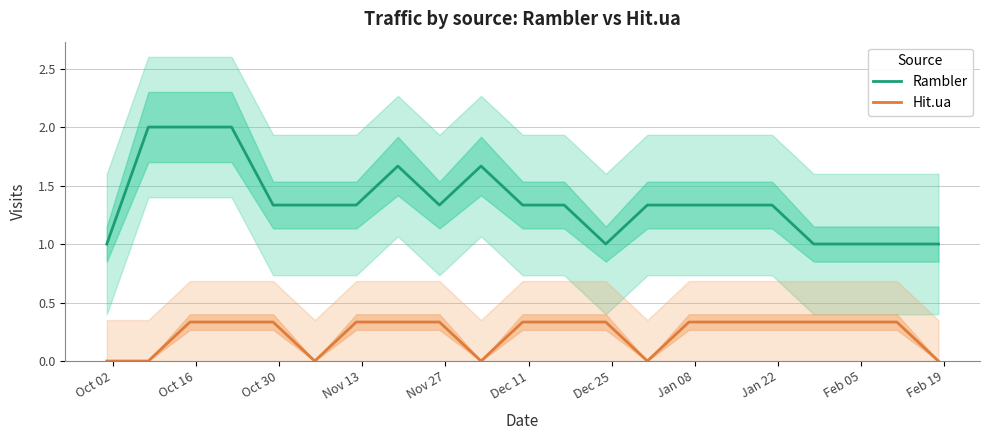

What is the difference between the second highest and minimum values in the Hit.ua series?

0.3